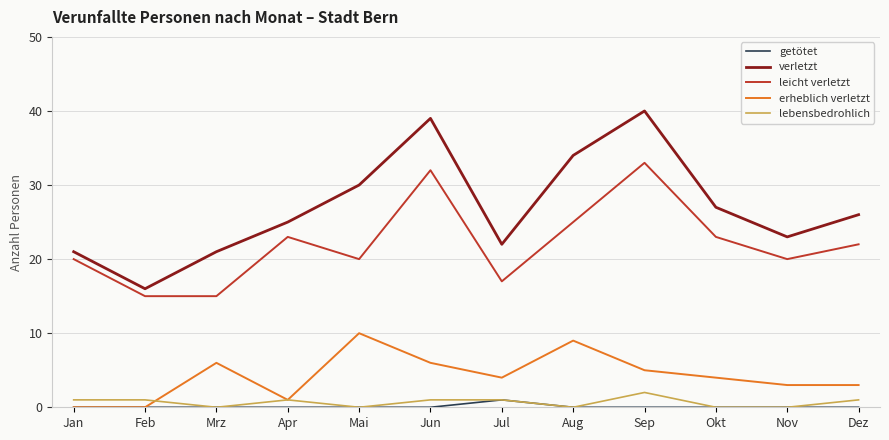

At how many categories does at least one series exceed 2?

12